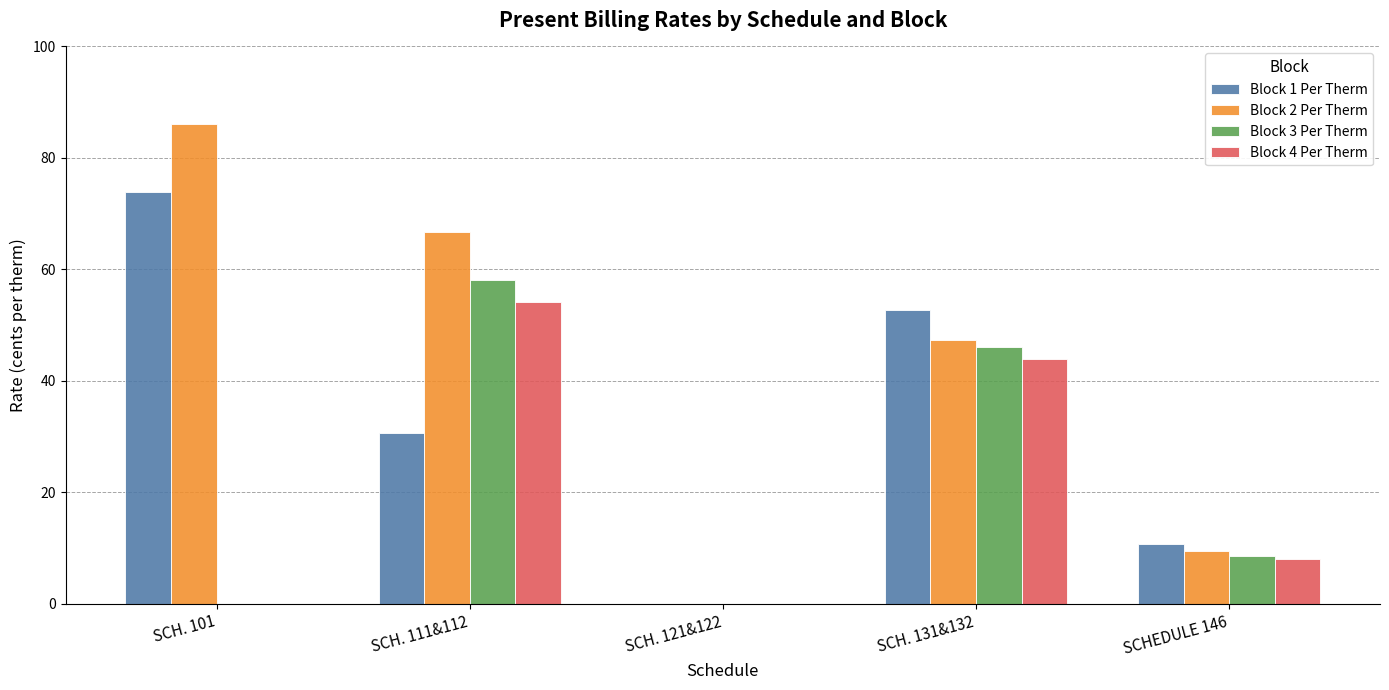

At which label is Block 4 Per Therm closest to 27?

SCH. 131&132